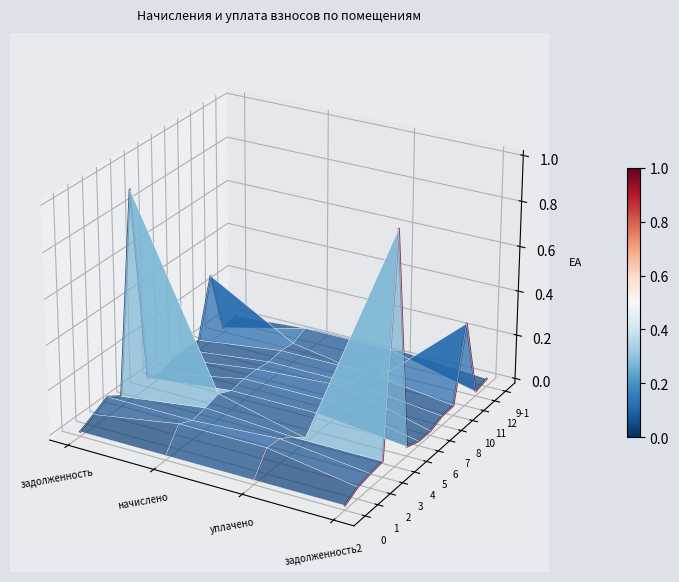

The value of начислено at задолженность2 is -0.1. True or false?

False